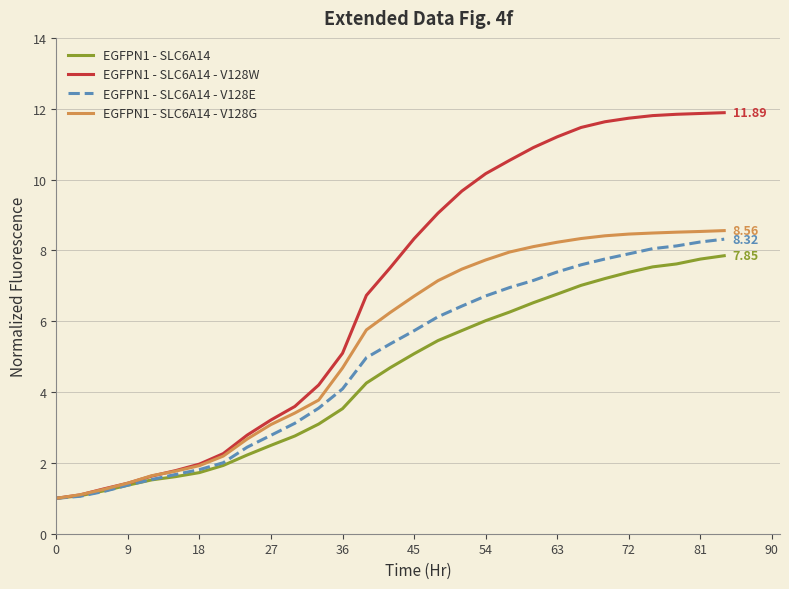

Which series has the largest total across all categories?

EGFPN1 - SLC6A14 - V128W